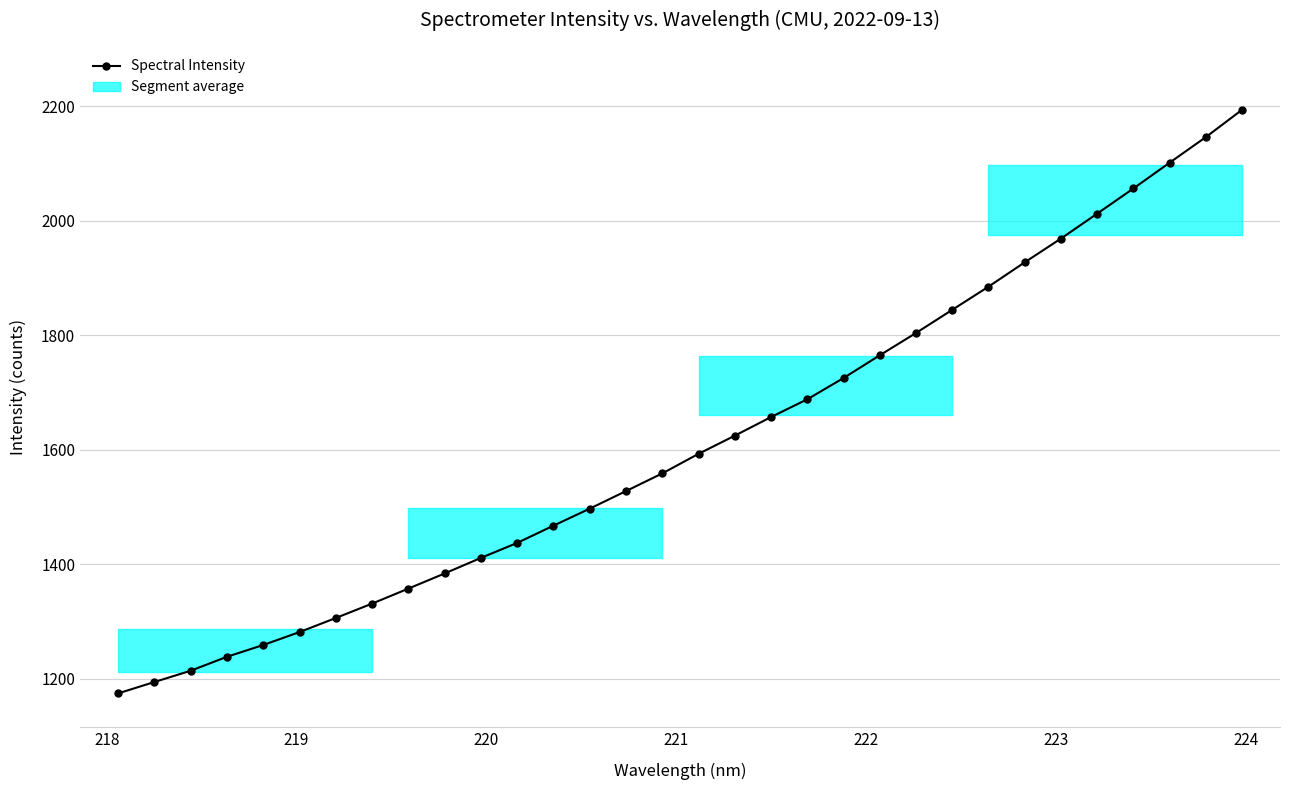

What is the greatest value displayed?

2193.8